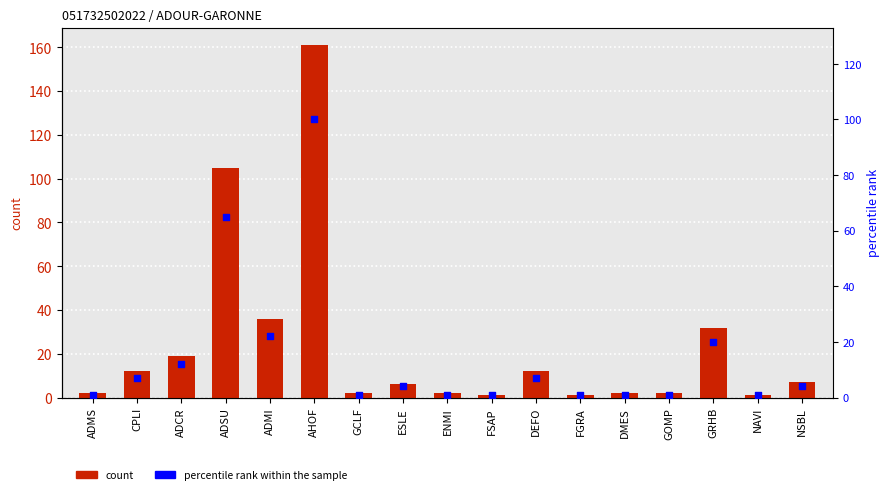

Which series has the widest spread of Y values?

count